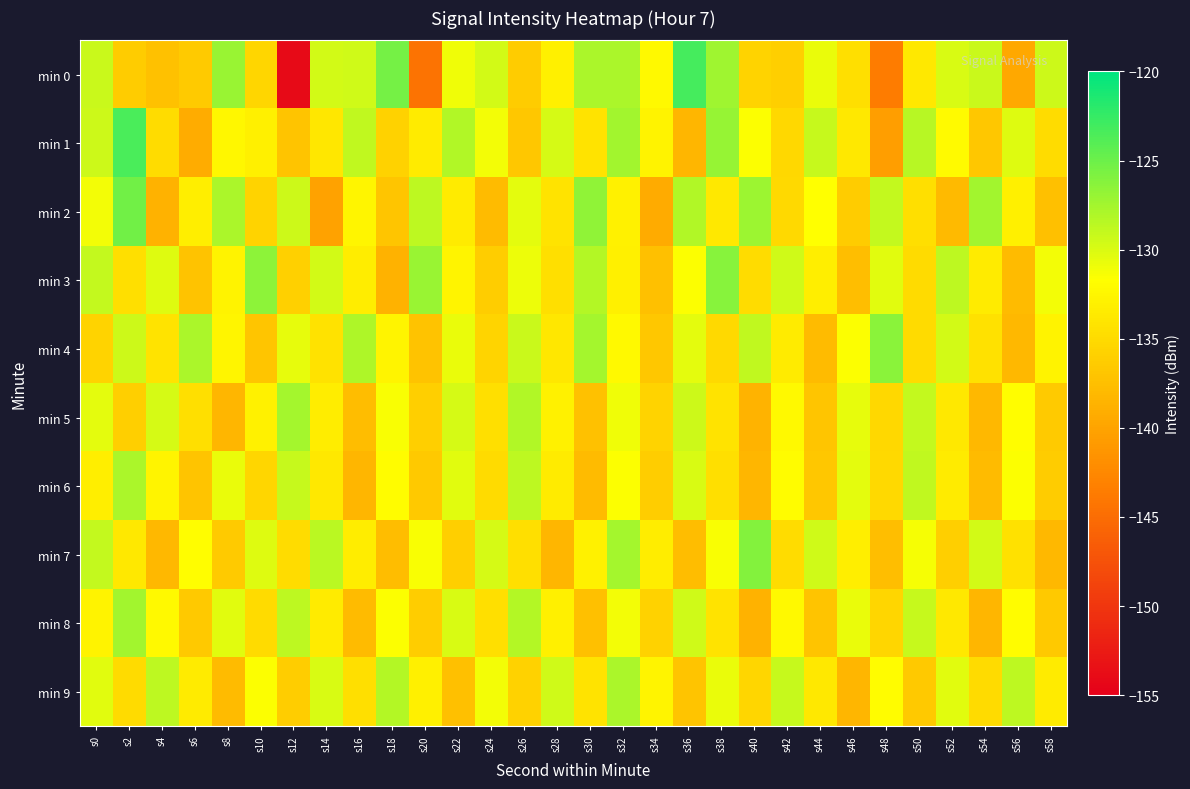

What is the minimum value shown in the chart?

-154.0